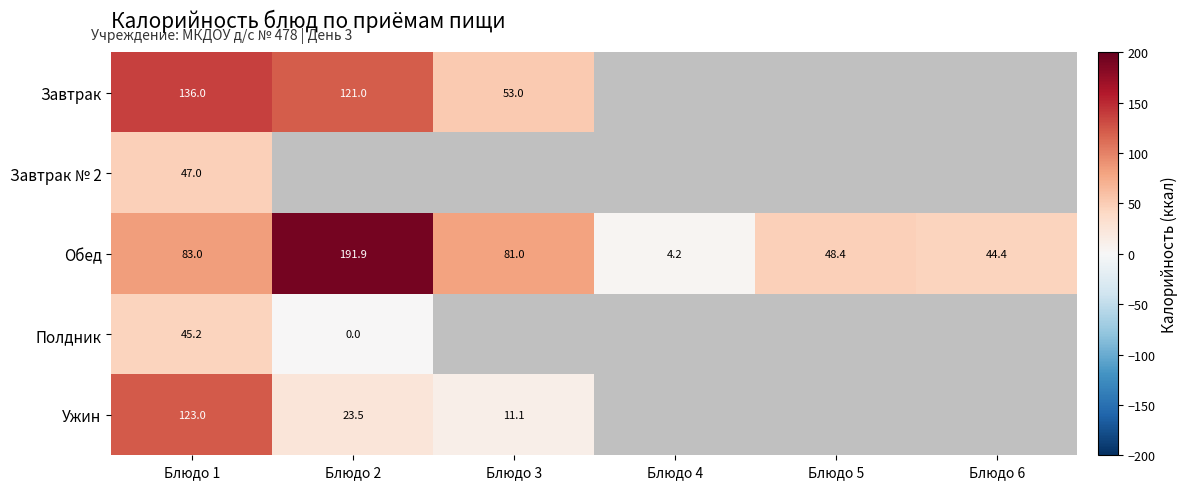

How many categories are shown in the chart?

6